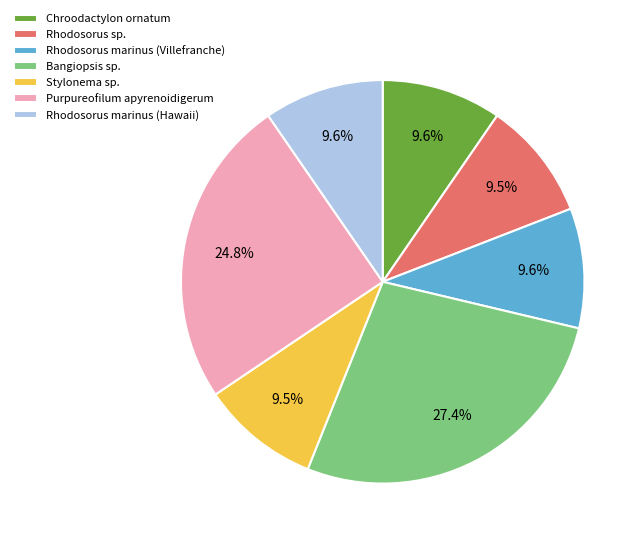

Which category has the biggest portion of the pie?

Bangiopsis sp.